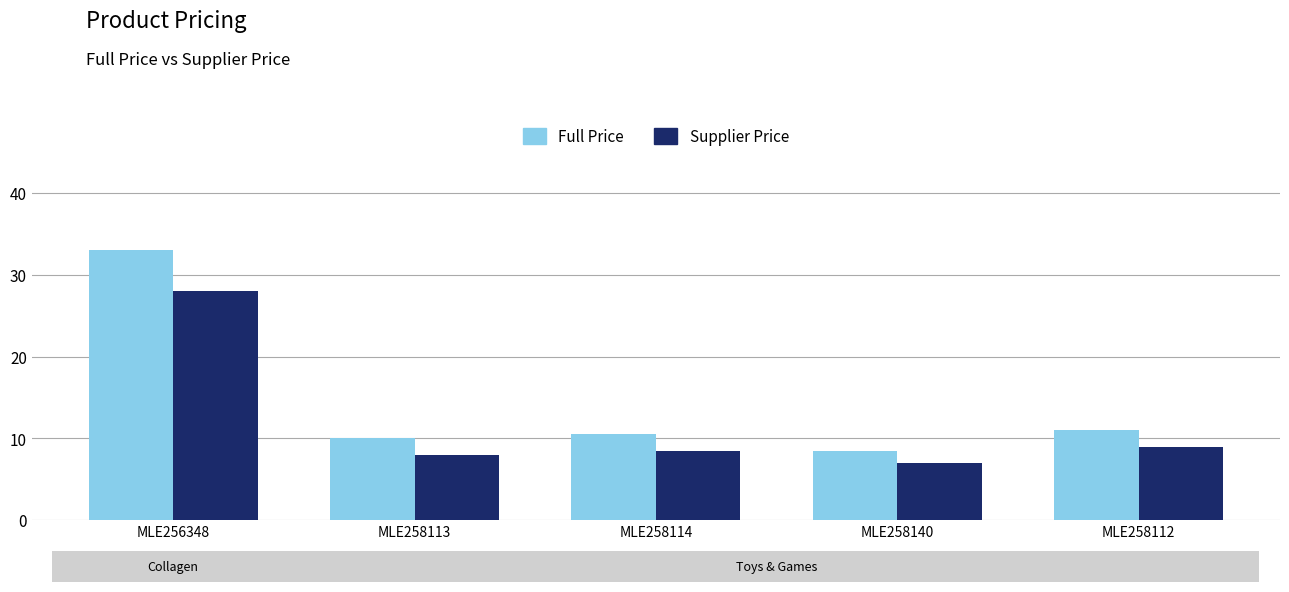

List the series in order of their overall mean, lowest first.

Supplier Price, Full Price